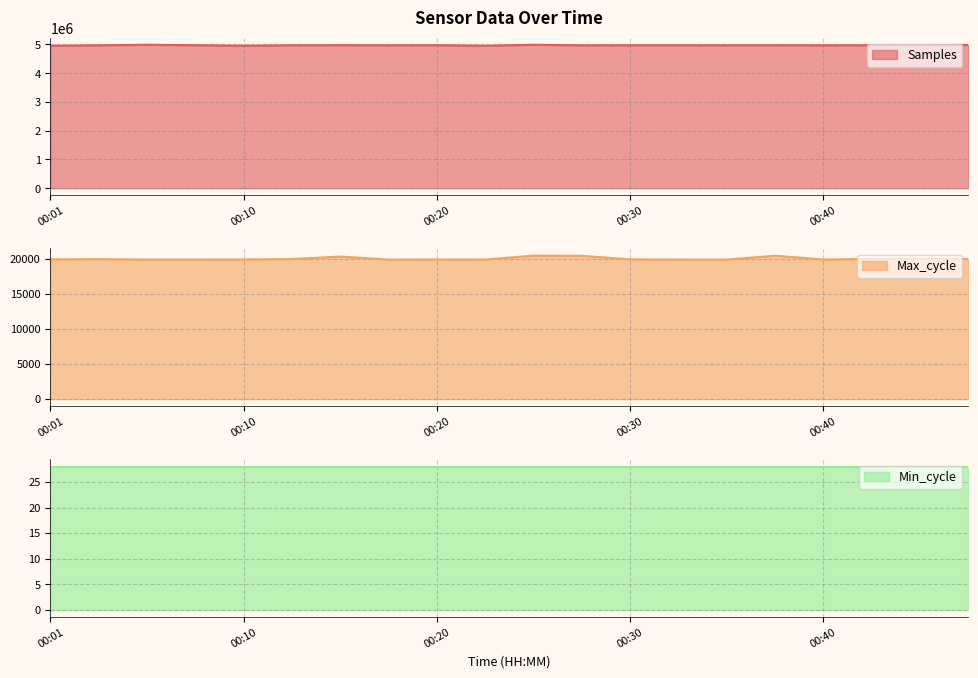

True or false: Samples and Max_cycle intersect in this chart.

False